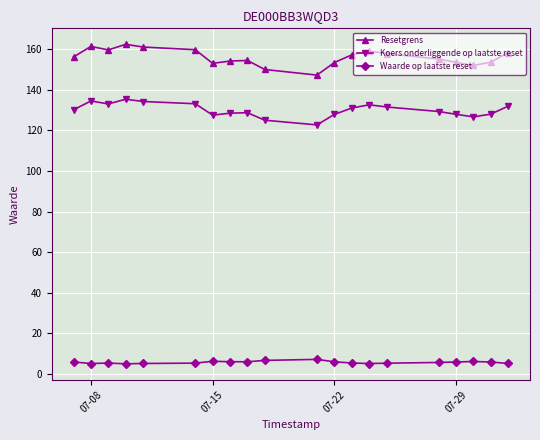

What is the value of the Koers onderliggende op laatste reset point at the 10th from the left?

125.0